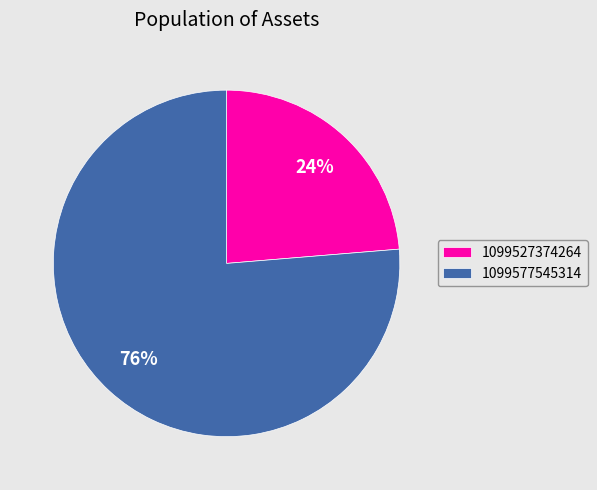

To the nearest percent, what is the combined percentage of 1099577545314 and 1099527374264?

100%